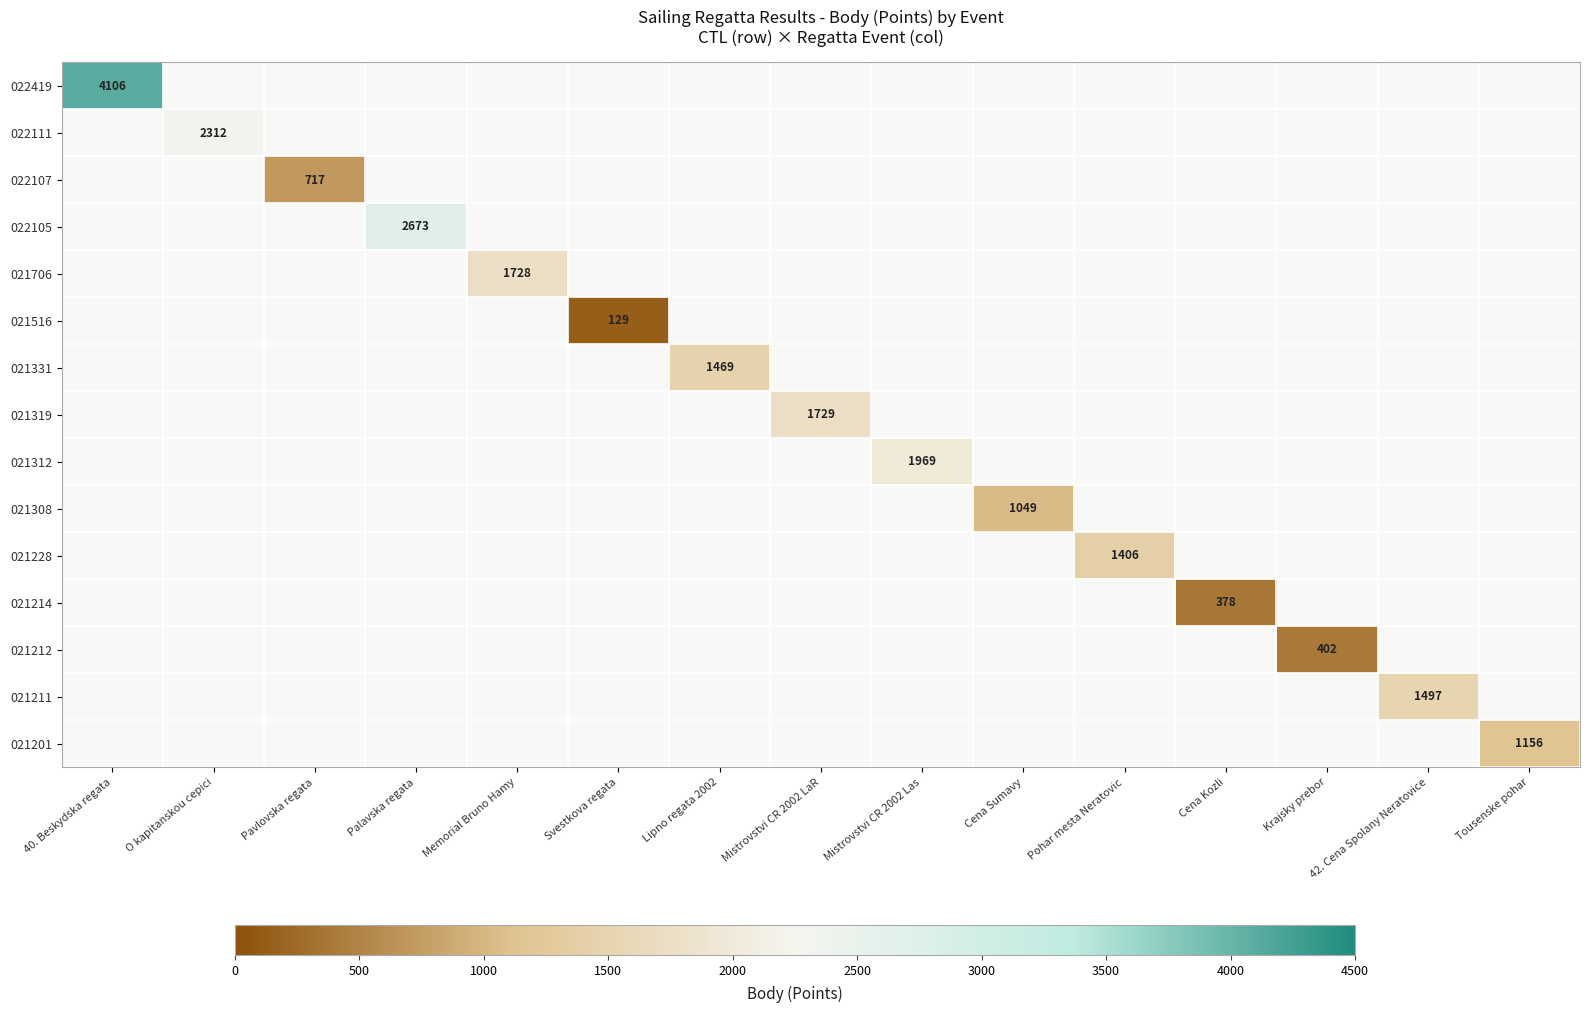

The value of 022105 at Palavska regata is 1437. True or false?

False